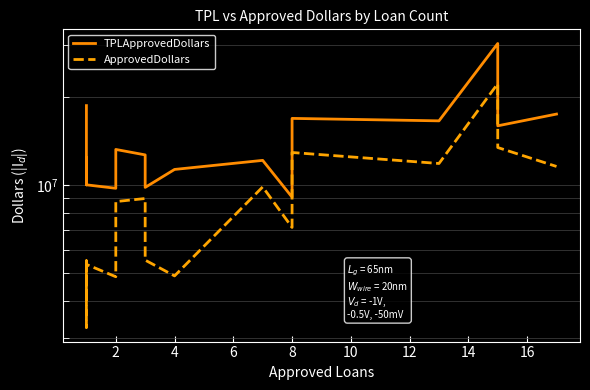

Is the value of ApprovedDollars at 16 greater than the value of TPLApprovedDollars at 12?

No